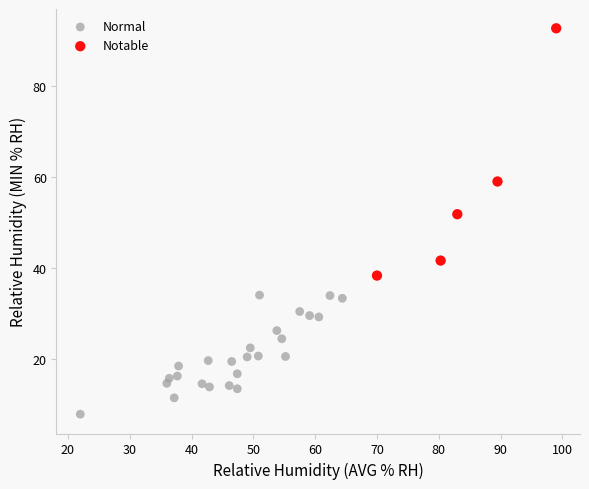

Which series has the largest Y range (max minus min)?

Notable